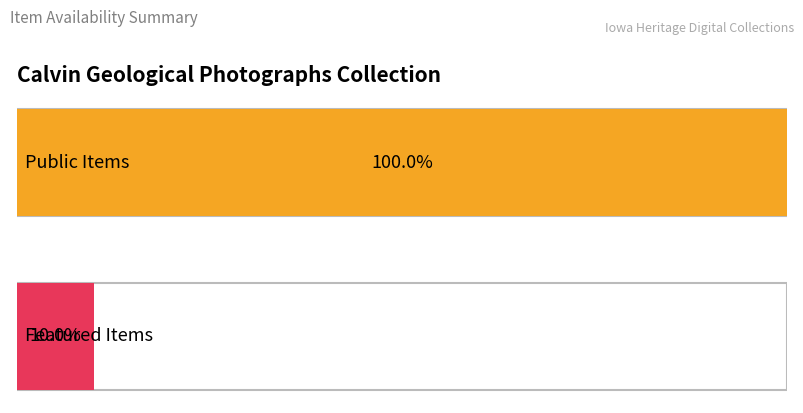

The featured series shows 0 at 6. True or false?

True